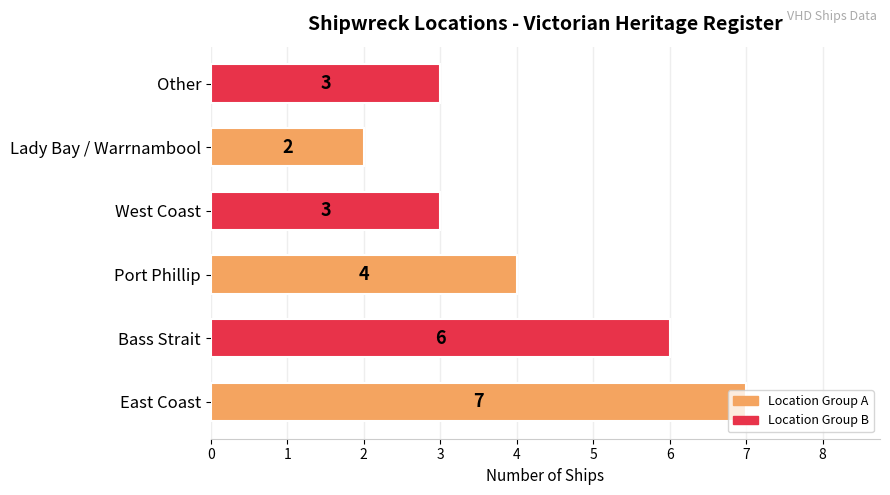

What is the minimum value shown in the chart?

2